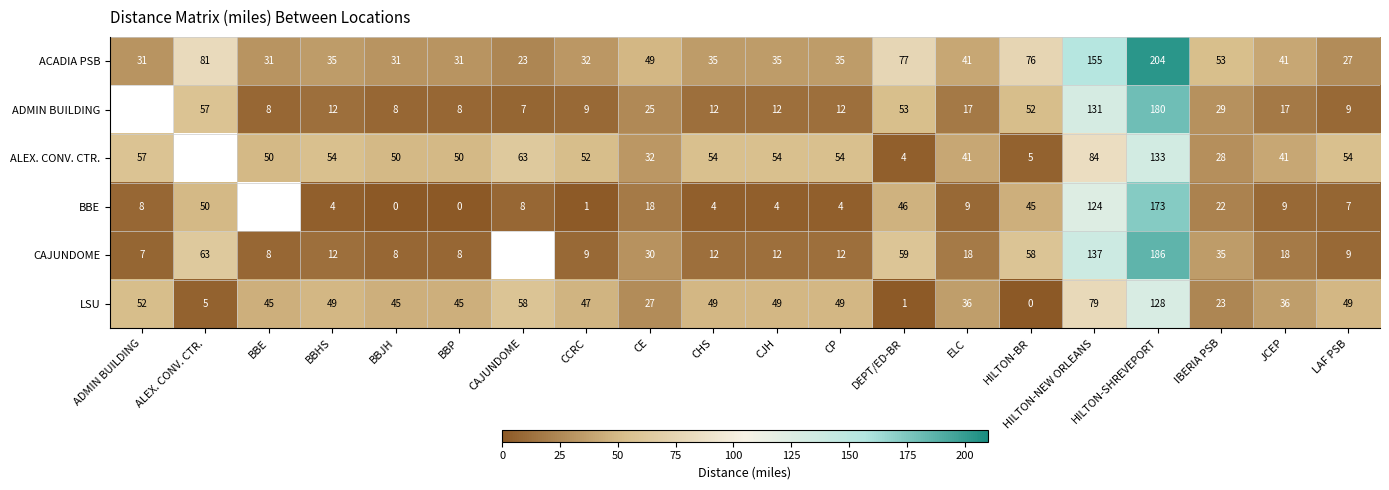

At which label is ACADIA PSB closest to 113?

ALEX. CONV. CTR.